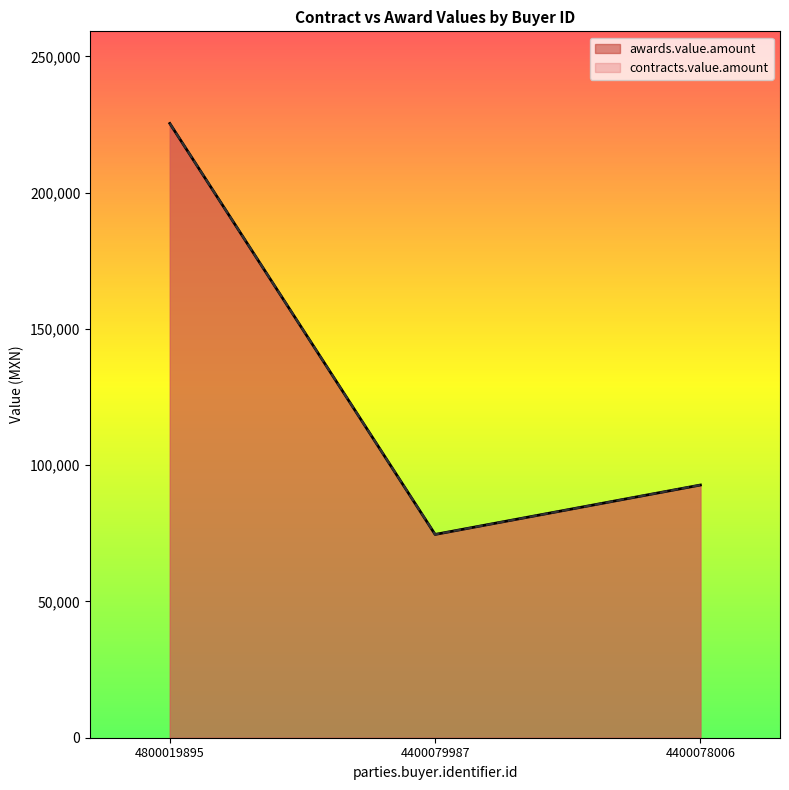

What is the value of the contracts.value.amount point at the 3rd from the left?

92724.0